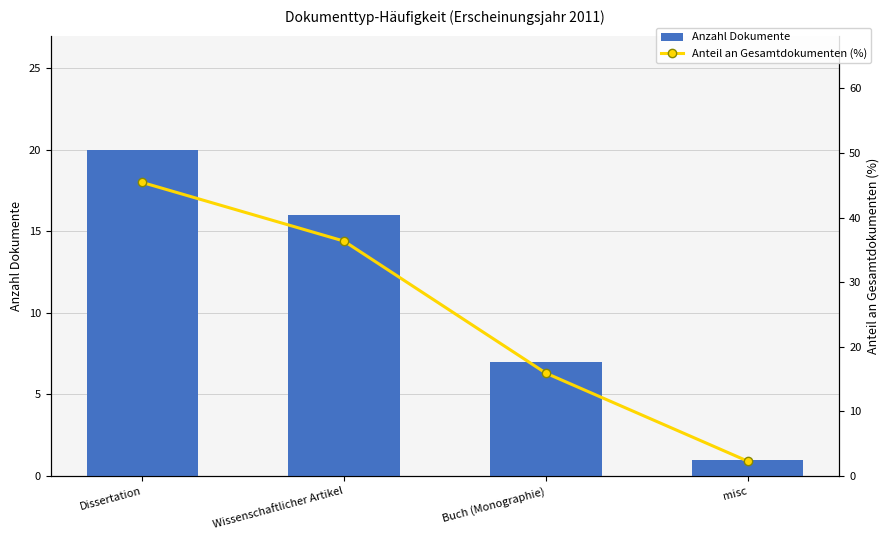

What is the difference between the Anzahl Dokumente values at misc and Wissenschaftlicher Artikel?

15.0